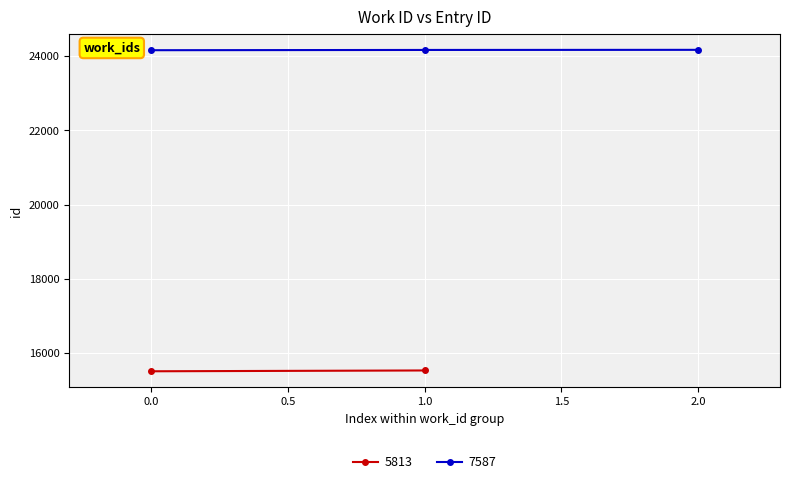

What is the sum of the values at 7587 and 5813?

39699